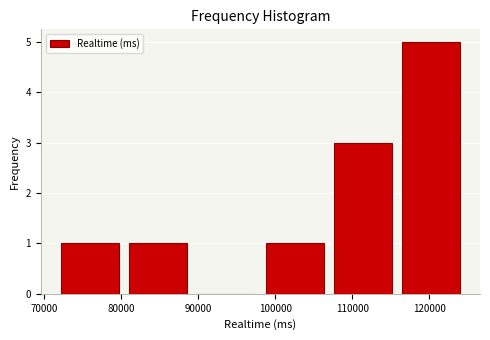

Reading left to right, transcribe this chart: for each bar, give the range it covers on the x-axis and its height. Neither the bar edges nor the heights are printed on the chart, so give them approximately, as read against the axes.

71000 to 80000: 1
80000 to 89000: 1
89000 to 98000: 0
98000 to 107000: 1
107000 to 116000: 3
116000 to 125000: 5